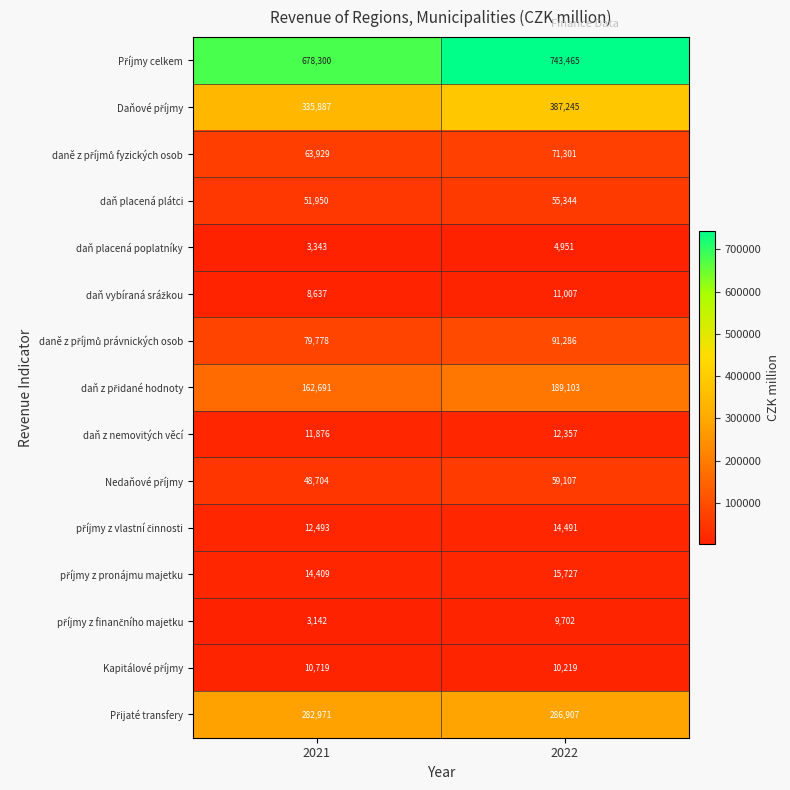

Is it true that daň z nemovitých věcí equals 12357 at 2022?

True